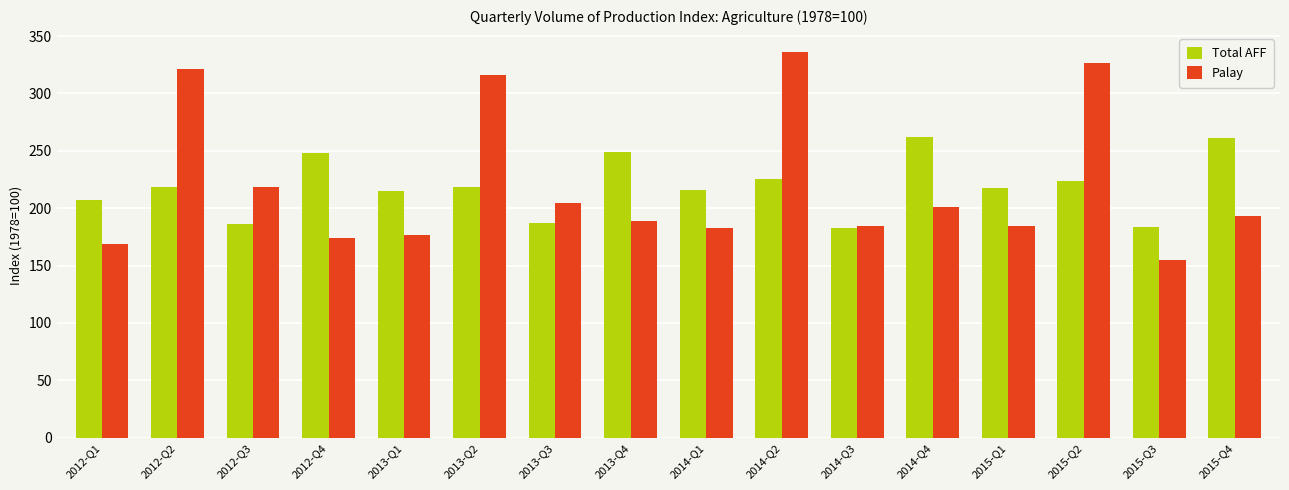

List the series in order of their peak value, lowest first.

Total AFF, Palay